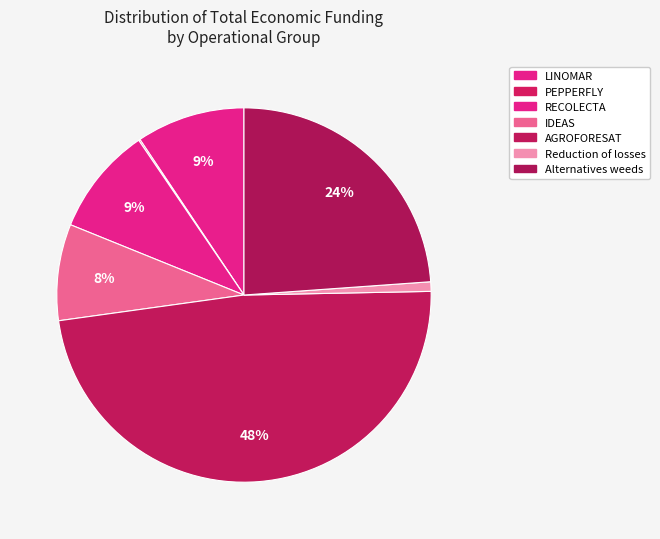

What portion of the pie excludes Reduction of losses?

99.2%